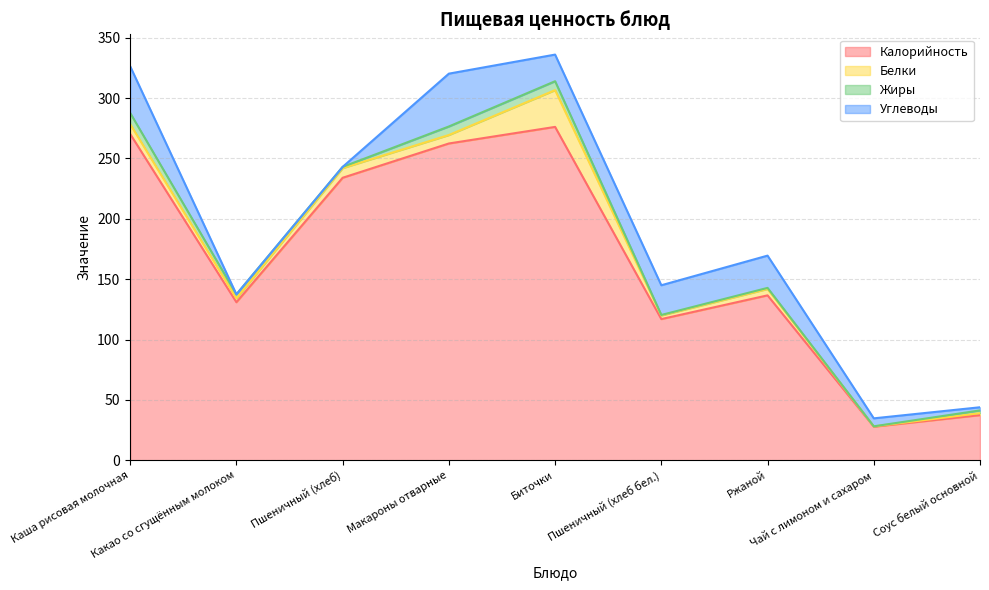

At which category does the chart reach its peak across all series?

Биточки